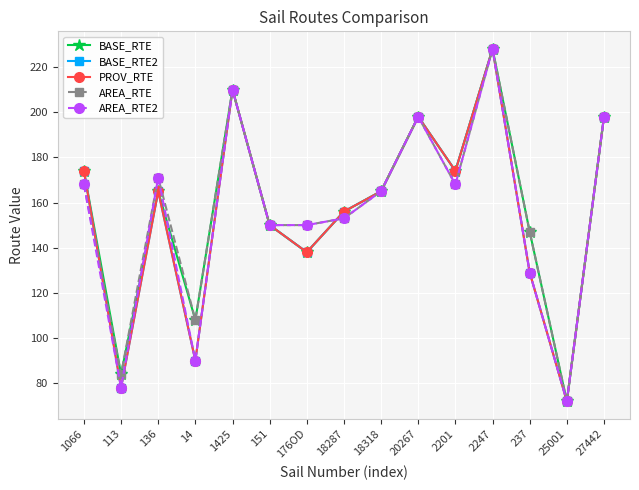

True or false: BASE_RTE2 has more than 1 points higher than both neighbors.

True